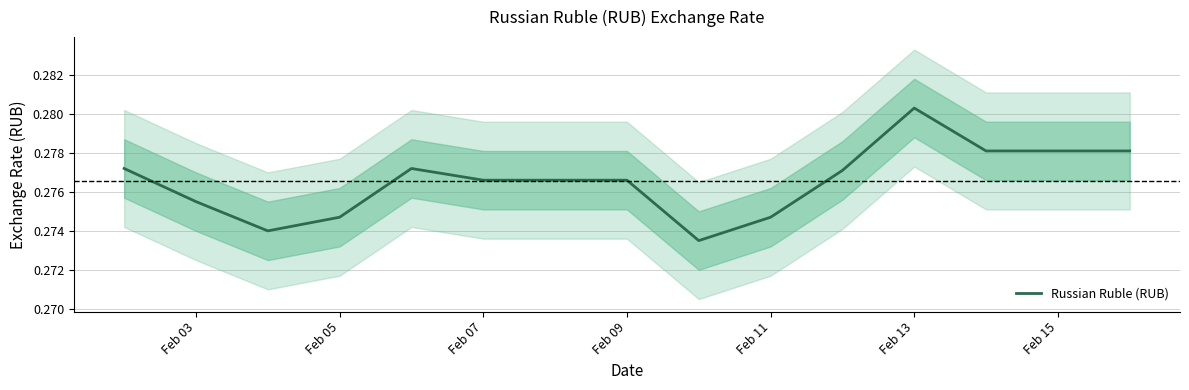

The value of Russian Ruble (RUB) at Feb 13 is 0.1. True or false?

False